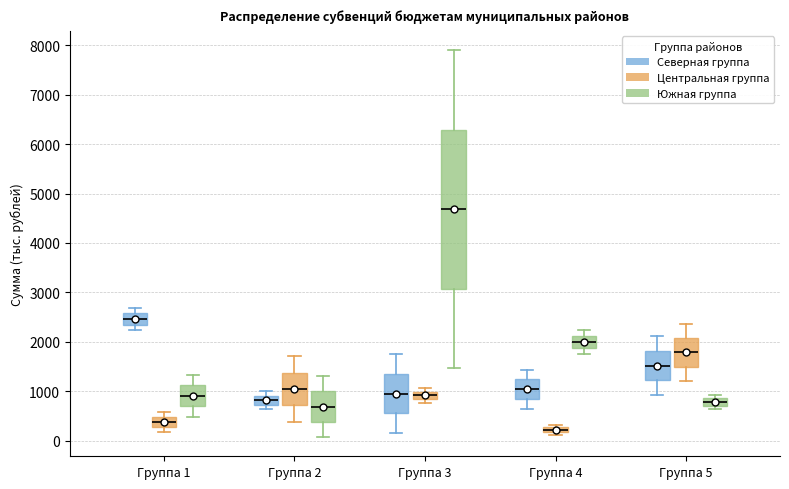

Where is the lower edge of the box for Группа 1 (Северная группа) on the y-axis? The values are not printed on the chart, so give them approximately, as read against the axis.

2400